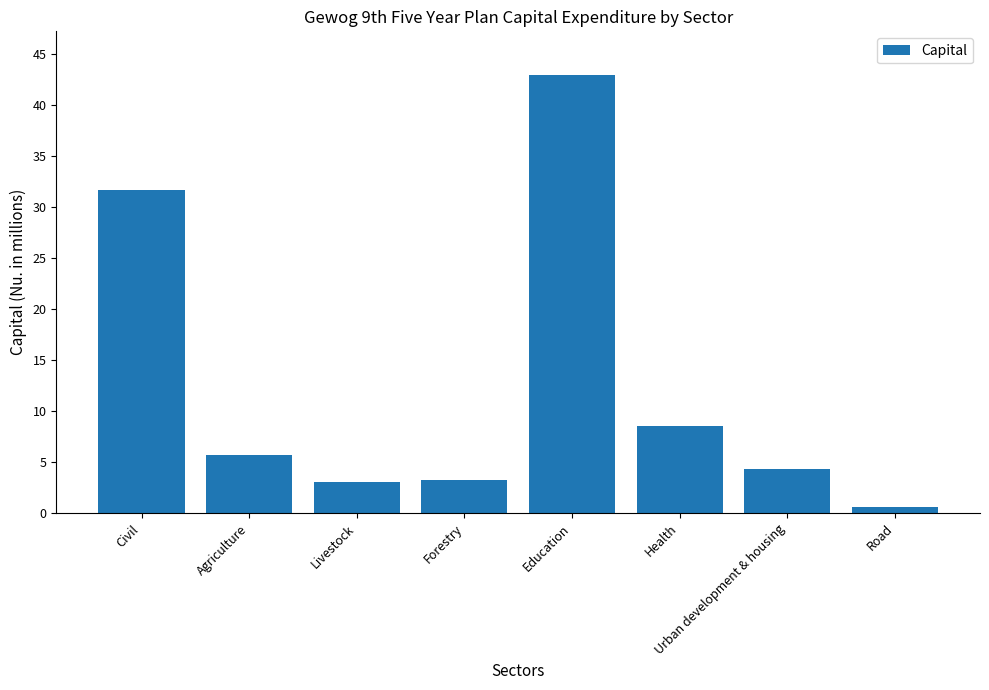

Does the chart contain stacked bars?

No